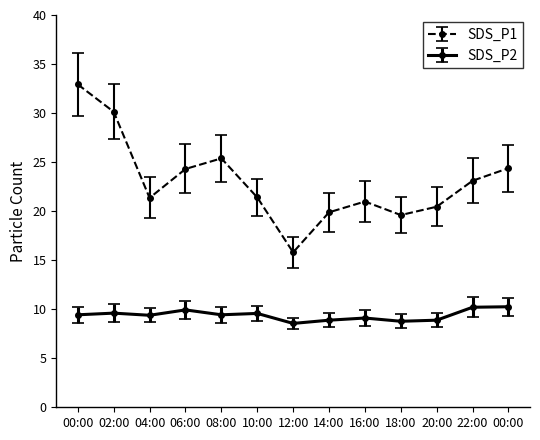

What is the sum of the SDS_P2 values at 22:00 and 08:00?

19.6